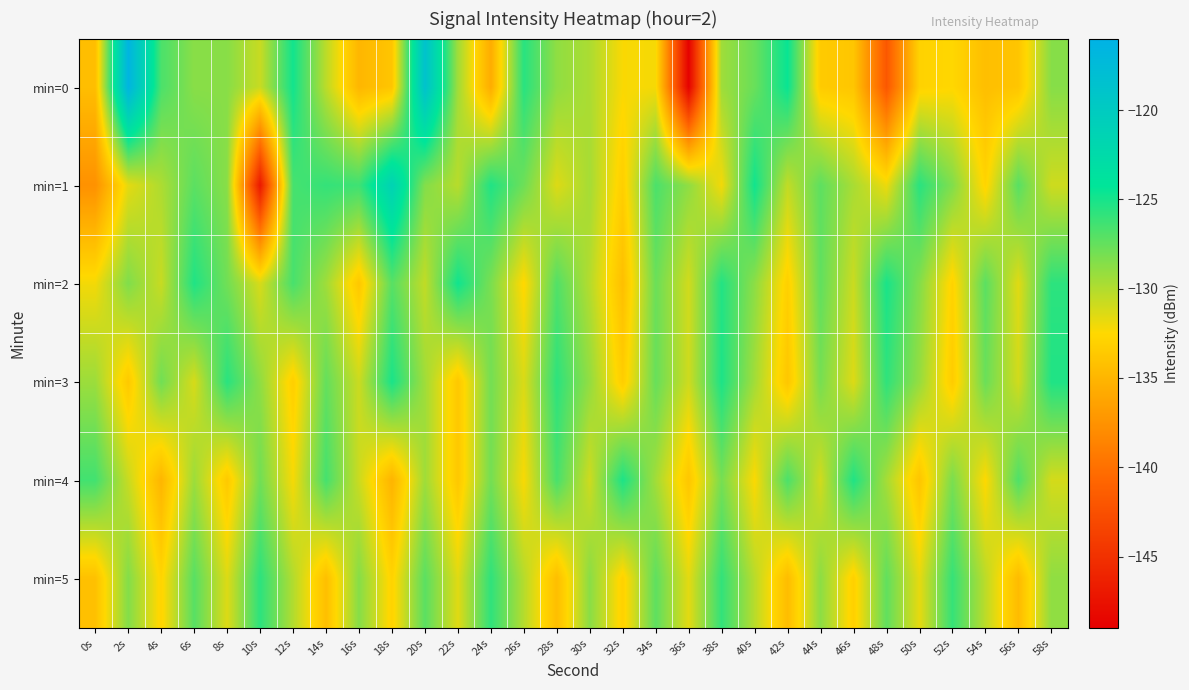

At which category is the sum across all series the highest?

20s